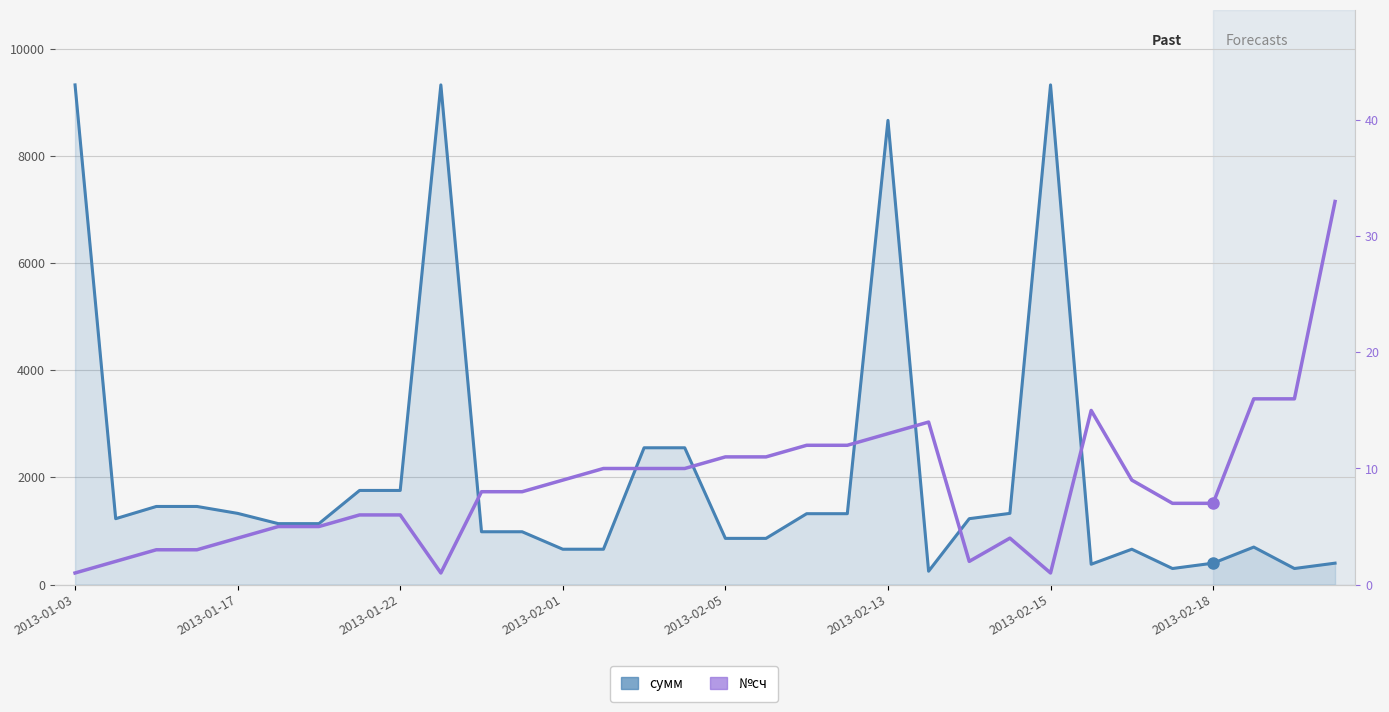

What is the difference between the №сч values at 18 and 10?

4.0